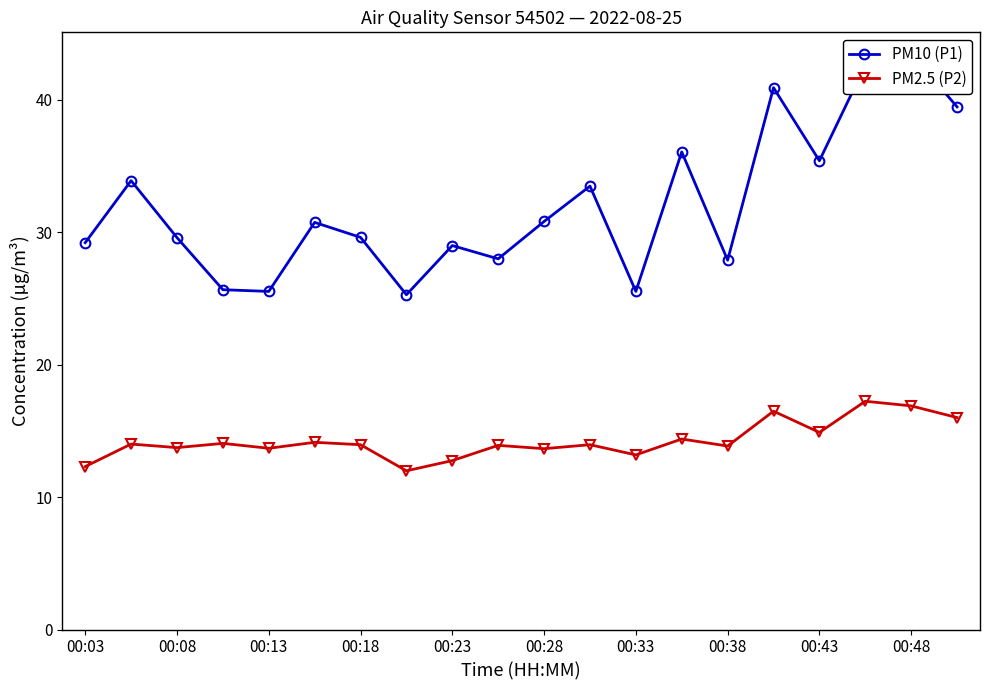

What is the minimum value for PM2.5 (P2)?

12.0